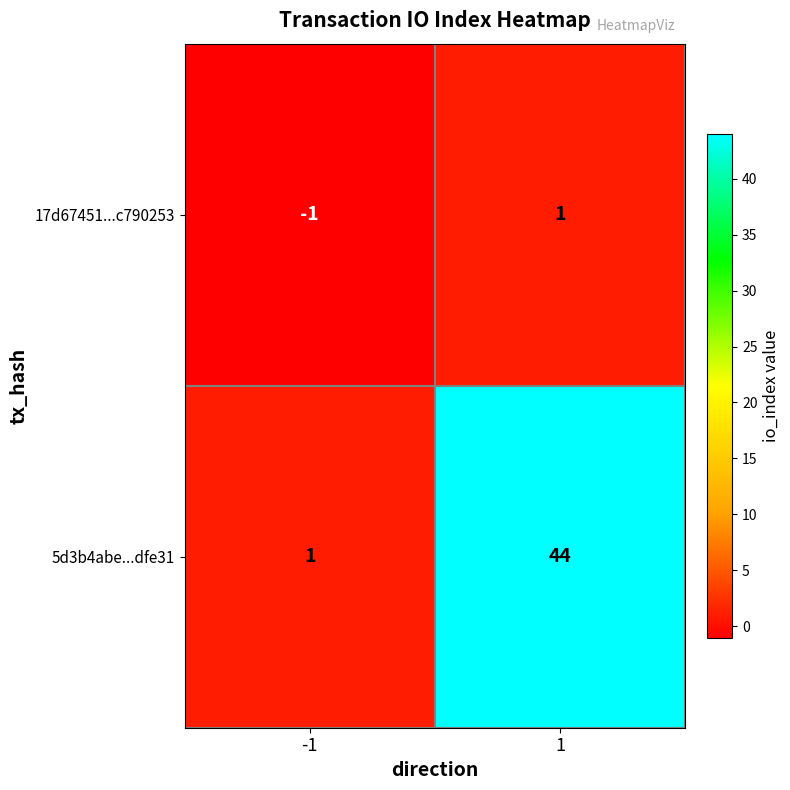

List the series in order of their overall mean, lowest first.

17d67451...c790253, 5d3b4abe...dfe31